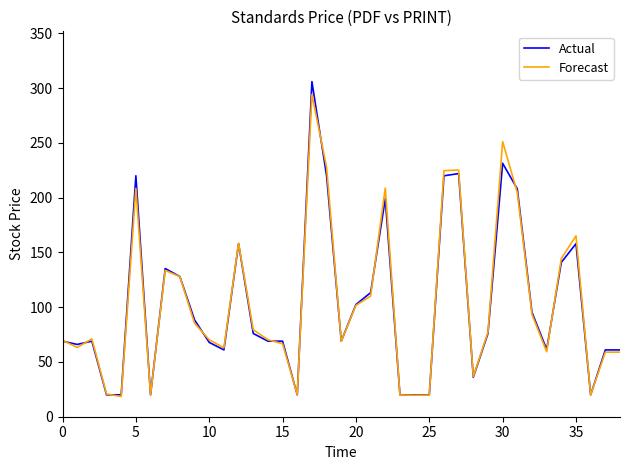

How many categories are shown in the chart?

39